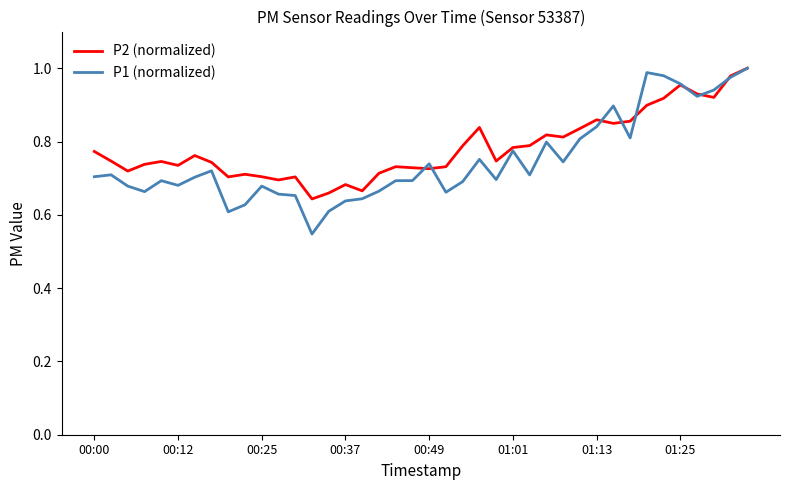

Which series has the widest spread of values?

P1 (normalized)